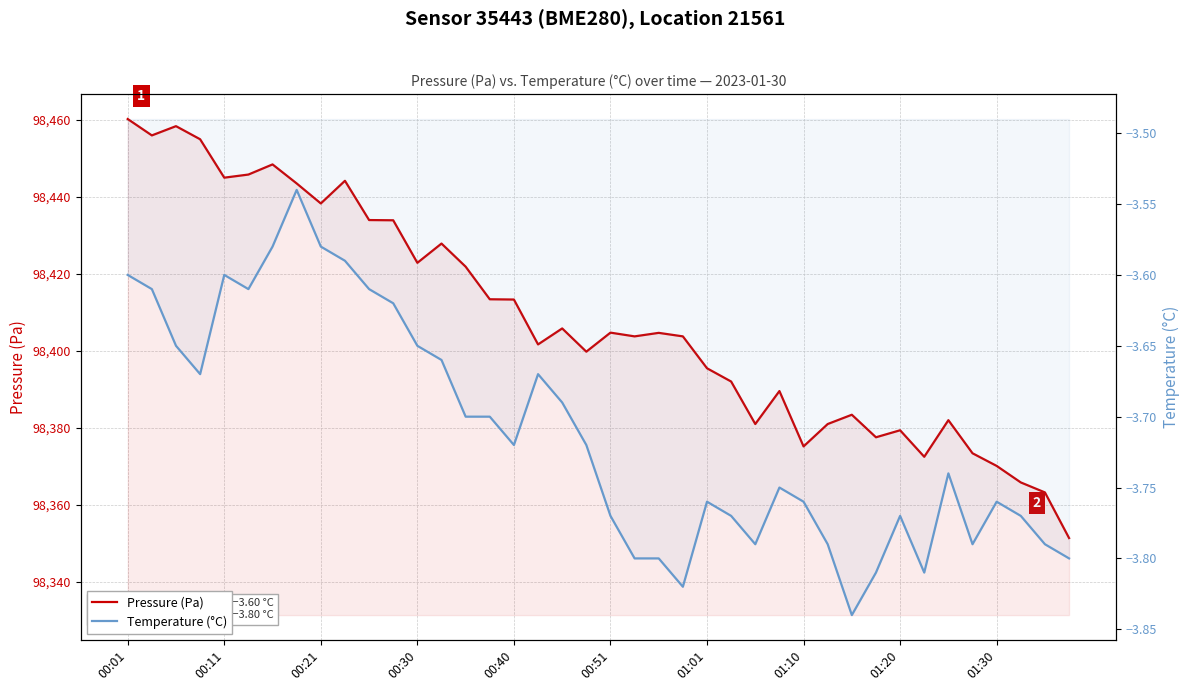

Which series has the largest total across all categories?

Pressure (Pa)